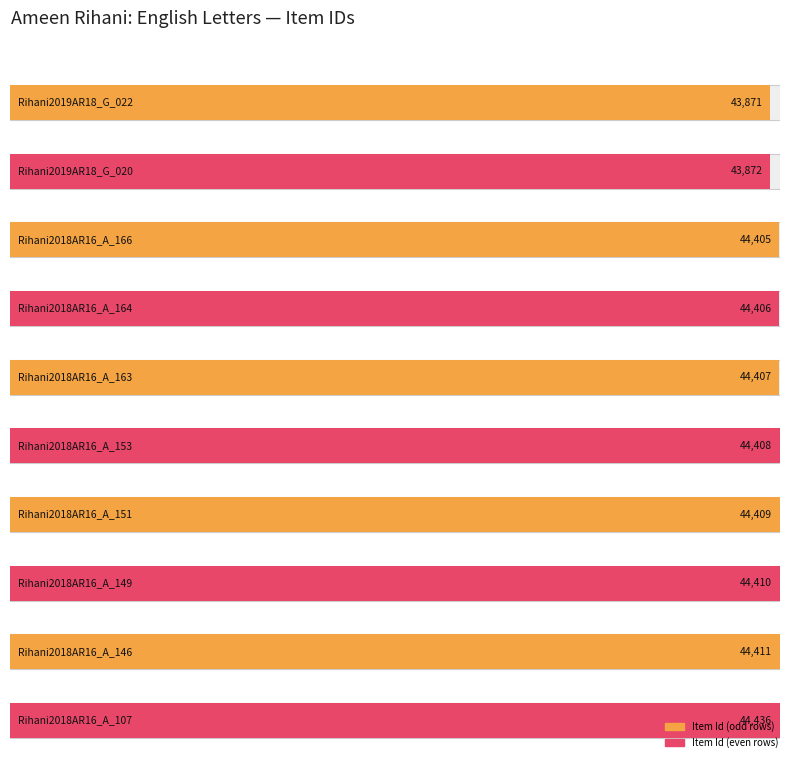

What is the ratio of the value at Rihani2018AR16_A_153 to the value at Rihani2018AR16_A_151?

1.0